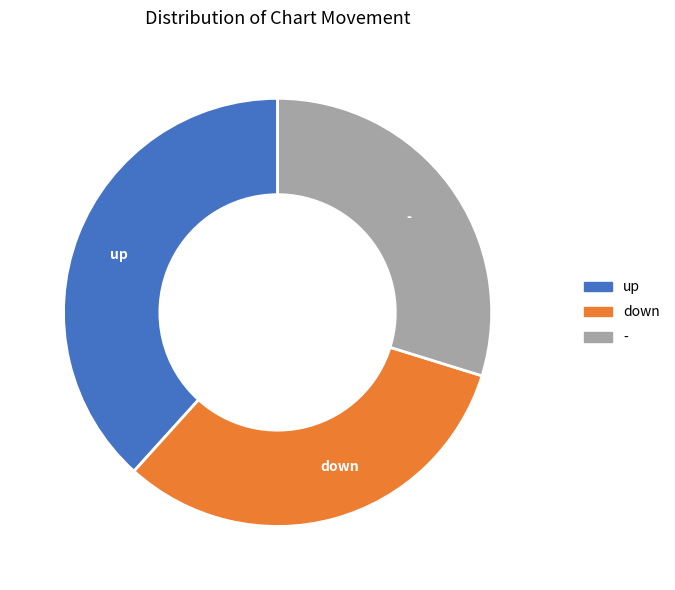

Rank the categories by value from lowest to highest.

-, down, up